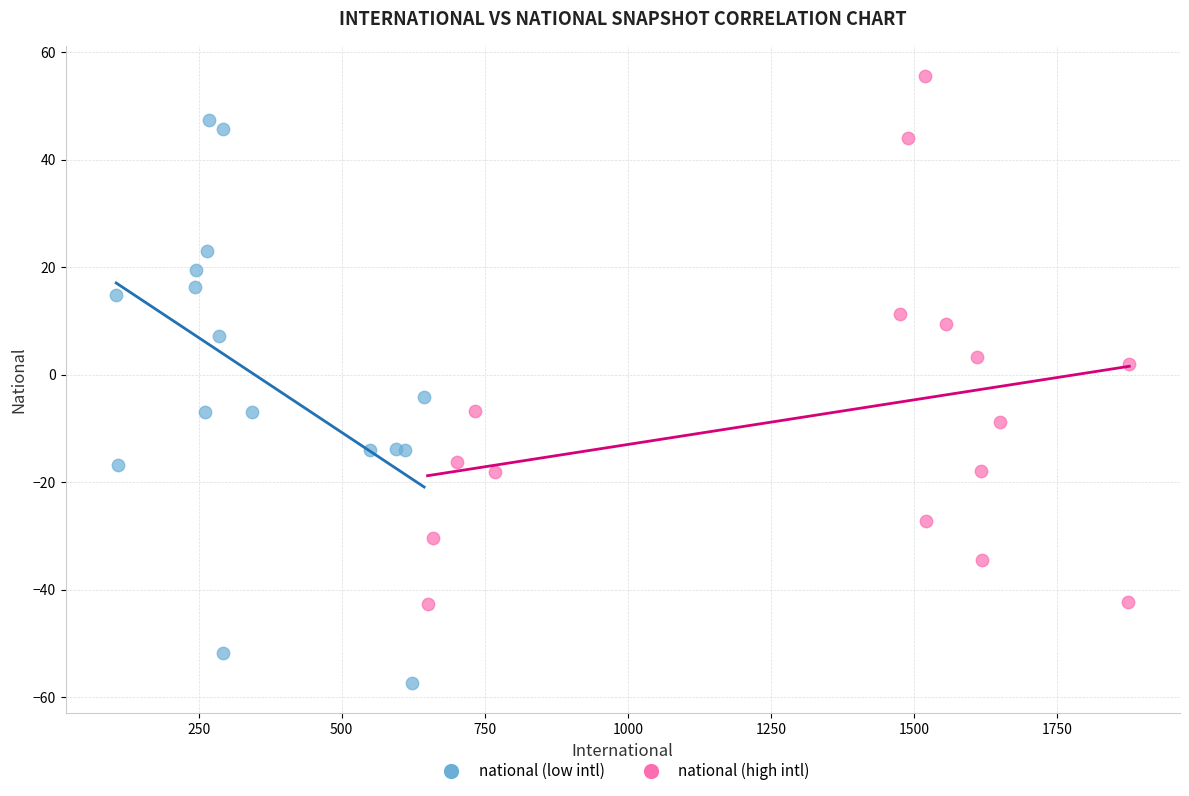

Which series contains the lowest Y value?

national (low intl)